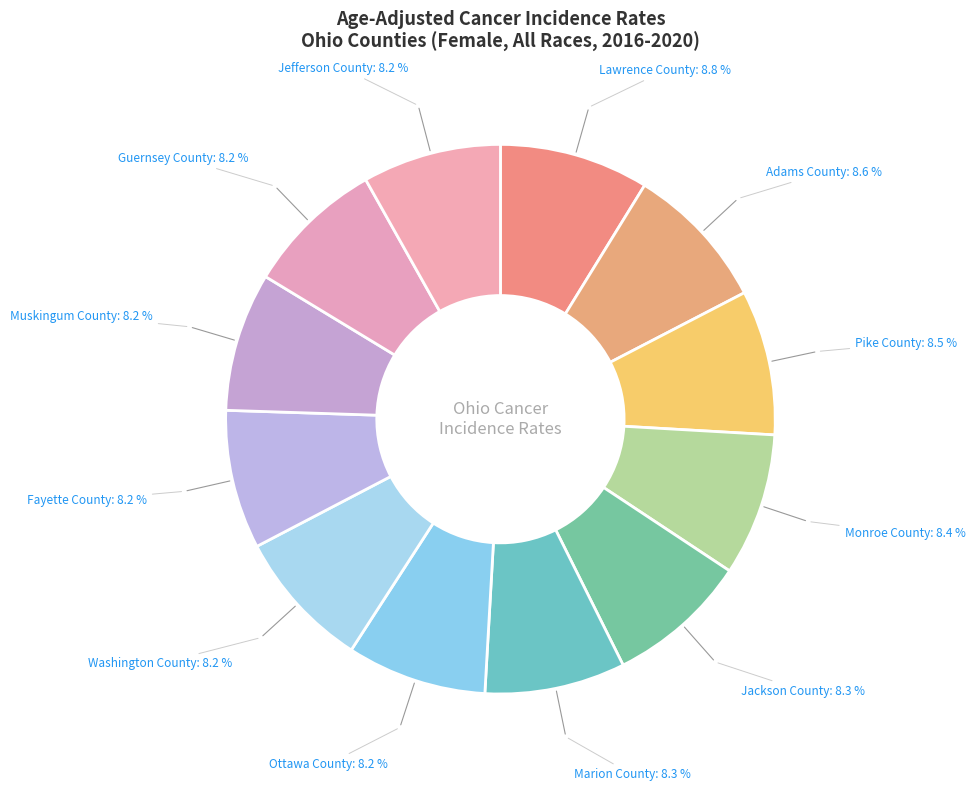

Rank the categories by value from highest to lowest.

Lawrence County, Adams County, Pike County, Monroe County, Jackson County, Marion County, Ottawa County, Washington County, Fayette County, Muskingum County, Guernsey County, Jefferson County